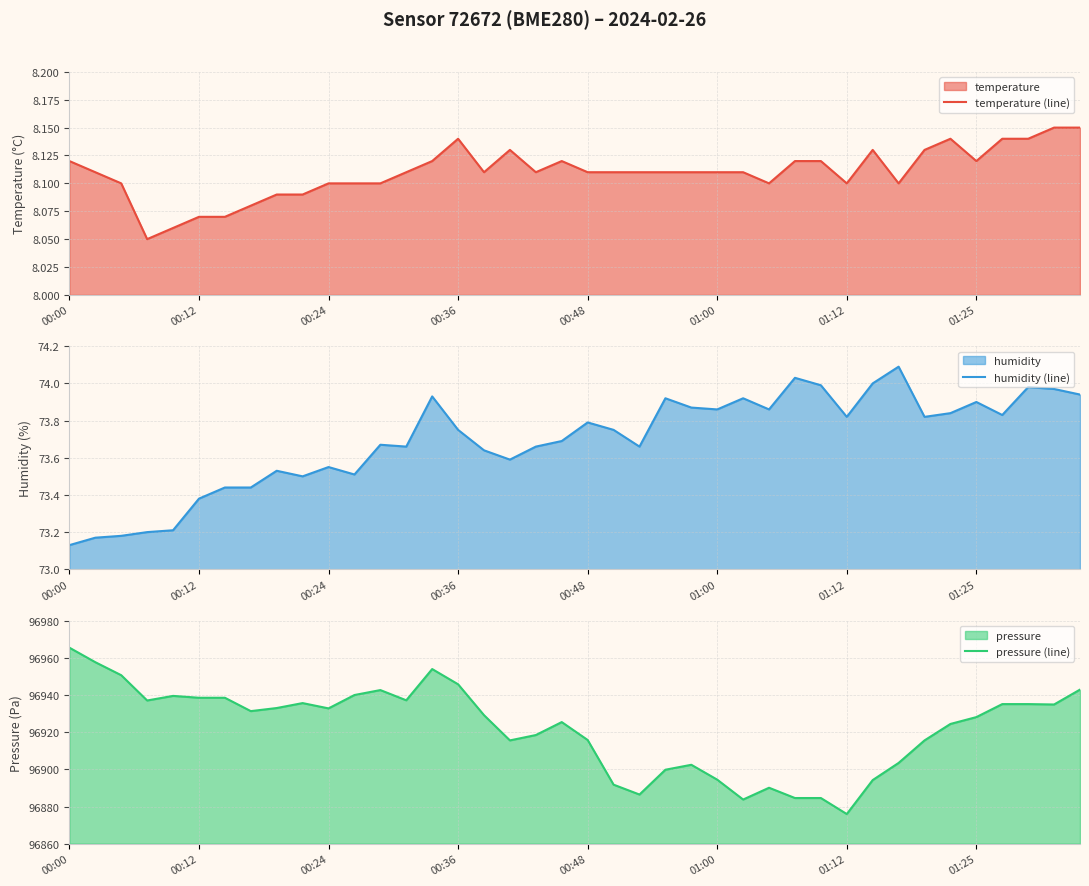

What is the minimum value shown in the chart?

8.1